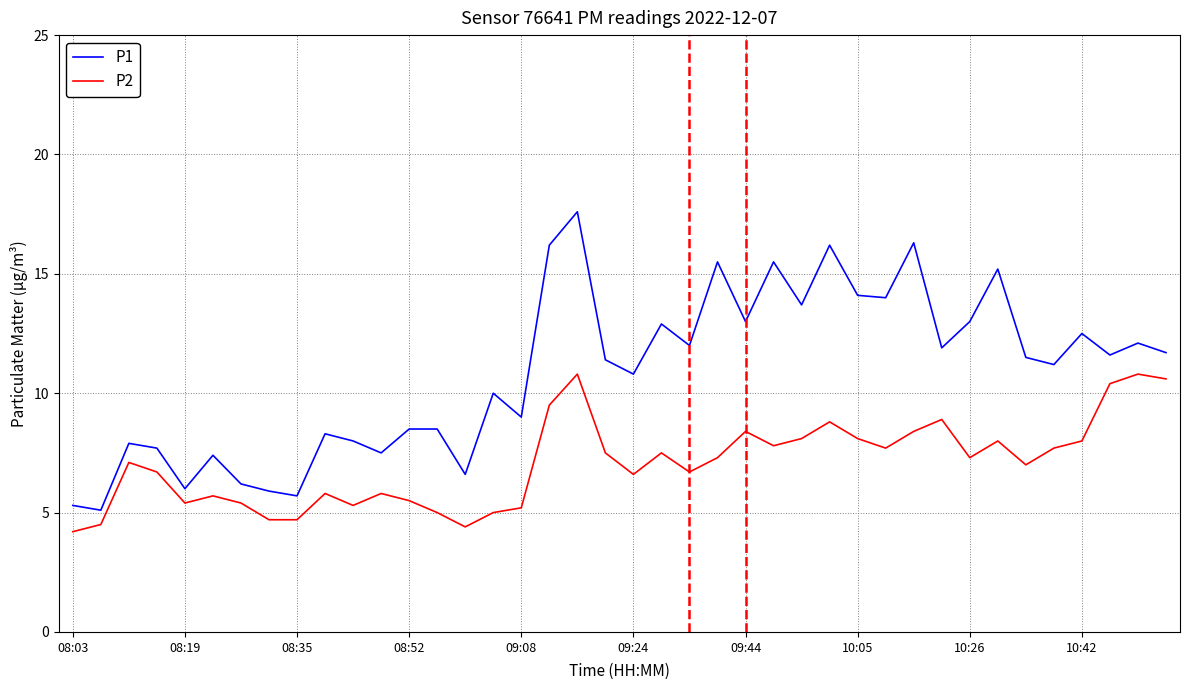

True or false: P2 and P1 intersect in this chart.

False